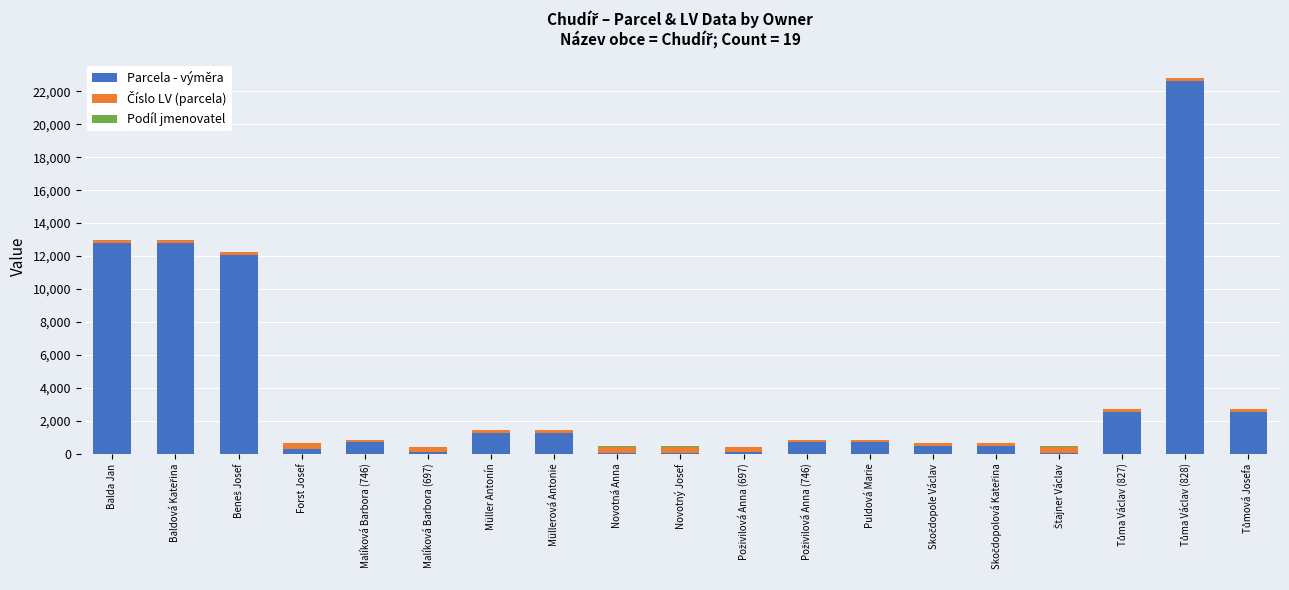

What is the sum of all Parcela - výměra values?

71714